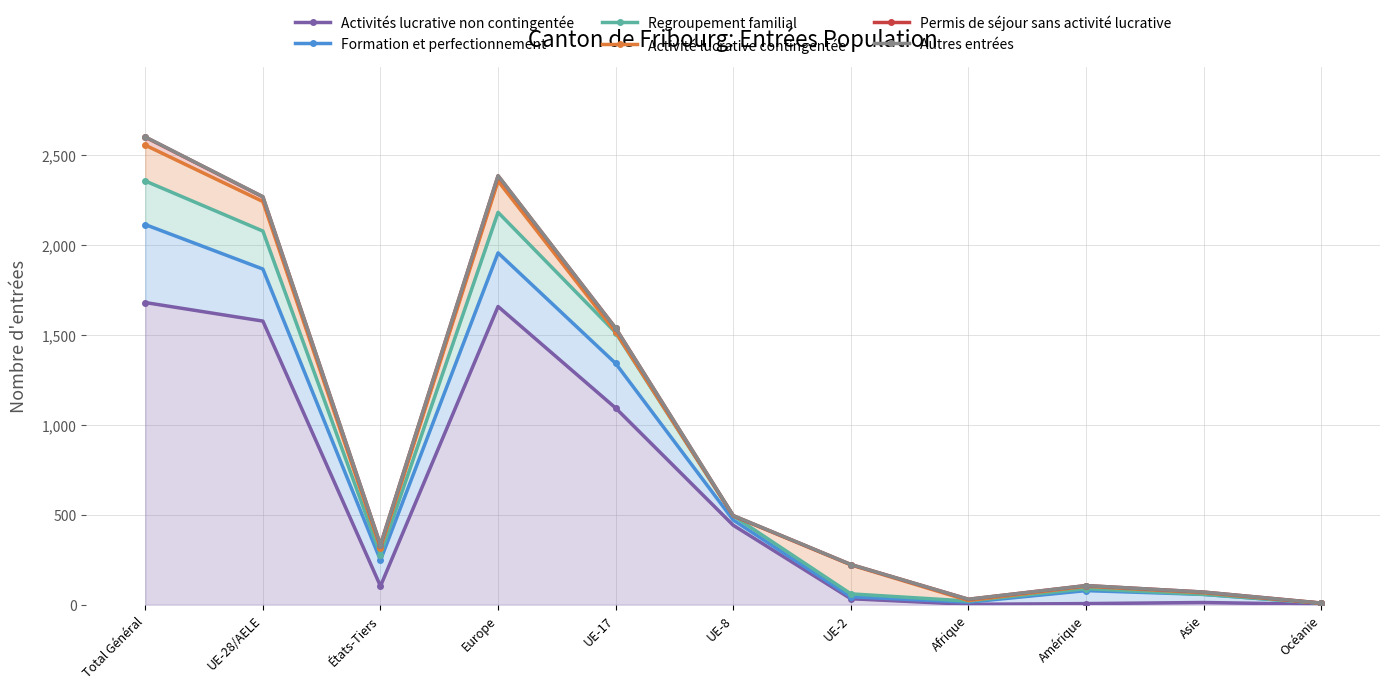

What are all the series names shown in the legend?

Activités lucrative non contingentée, Formation et perfectionnement, Regroupement familial, Activité lucrative contingentée, Permis de séjour sans activité lucrative, Autres entrées